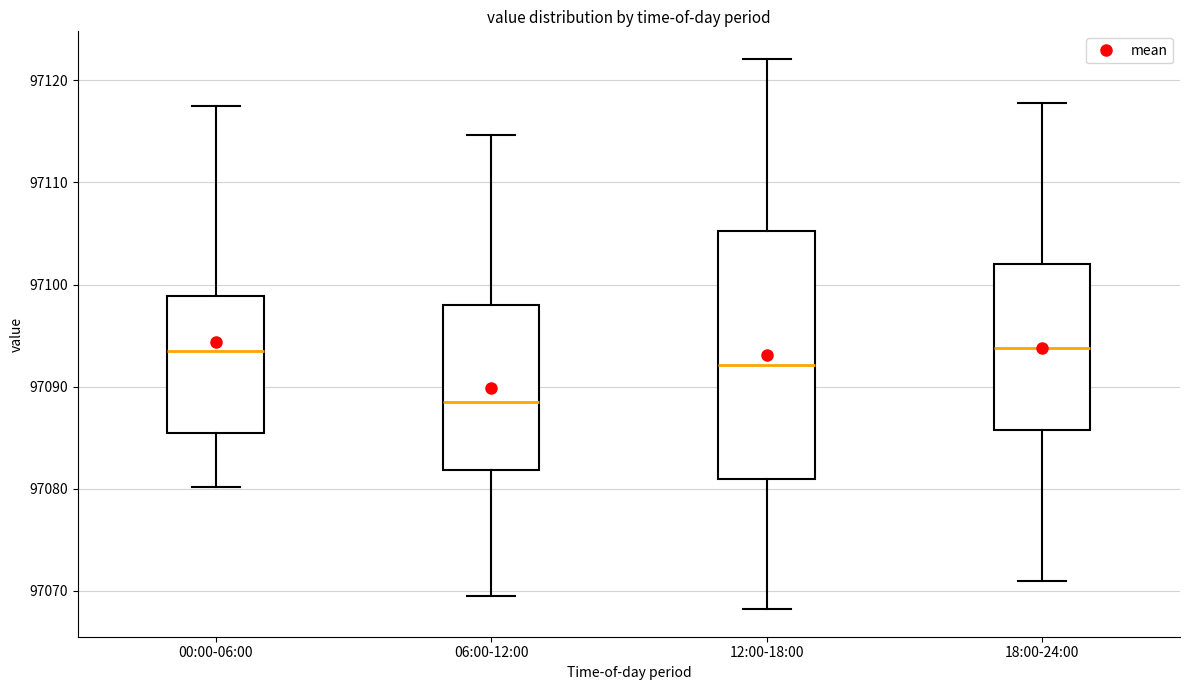

Reading left to right, transcribe this box plot: for each box, give where its median line is, the range the box spans, and where its two whiskers end, as read against the y-axis. The values are not printed on the chart, so give them approximately, as read against the axis.

00:00-06:00: median 97093, box 97085 to 97099, whiskers 97080 to 97118
06:00-12:00: median 97088, box 97082 to 97098, whiskers 97070 to 97115
12:00-18:00: median 97092, box 97081 to 97105, whiskers 97068 to 97122
18:00-24:00: median 97094, box 97086 to 97102, whiskers 97071 to 97118